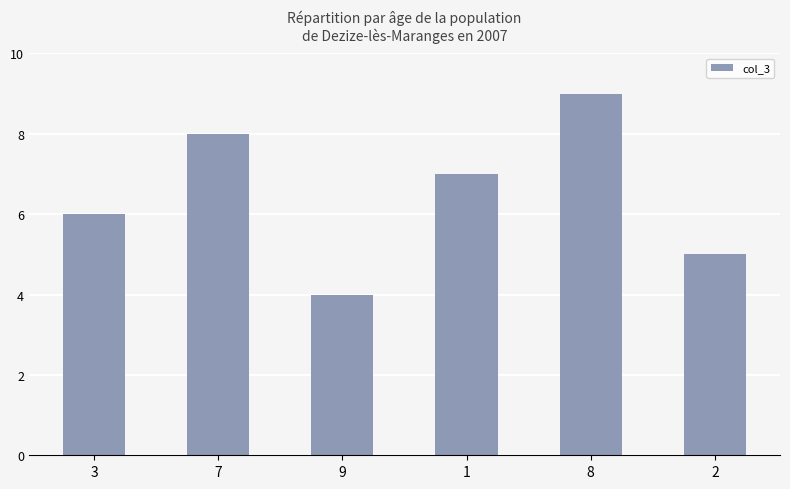

Is it true that the value at 3 is 11?

False